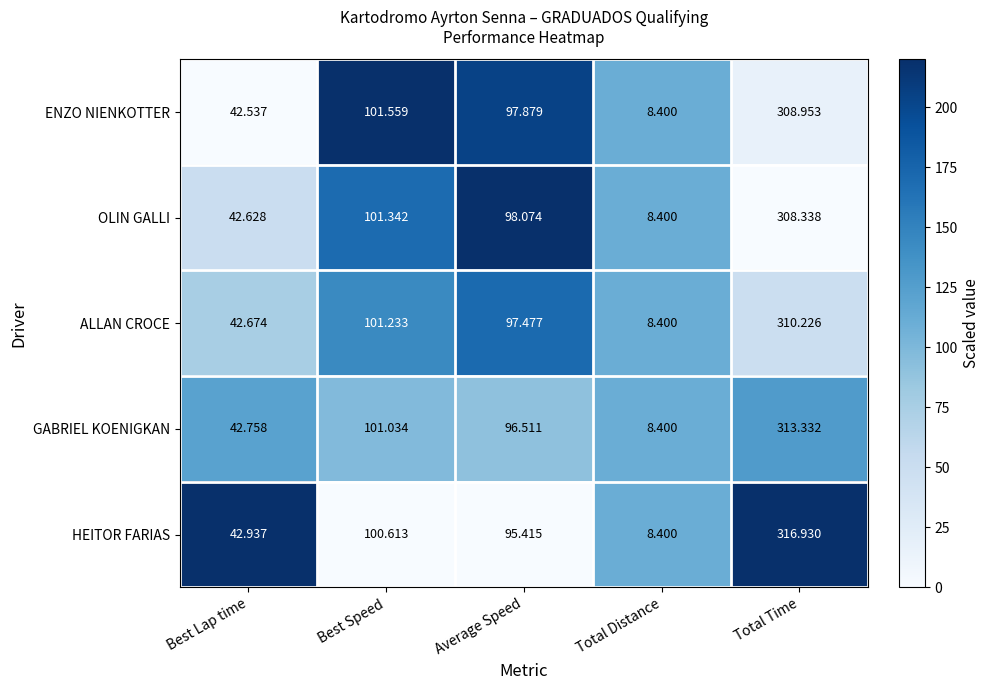

How many values in the OLIN GALLI series are below 98?

2